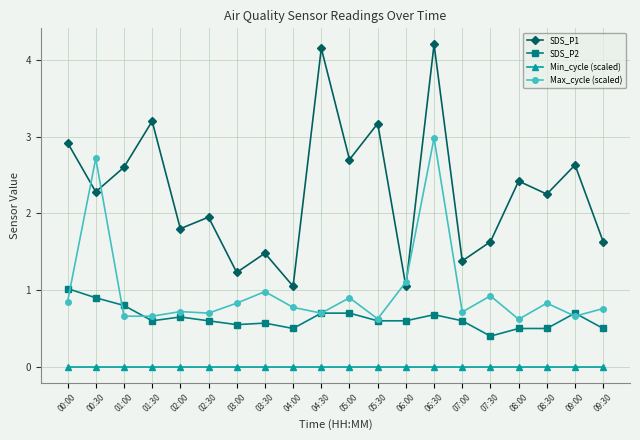

Which series has the largest total across all categories?

SDS_P1